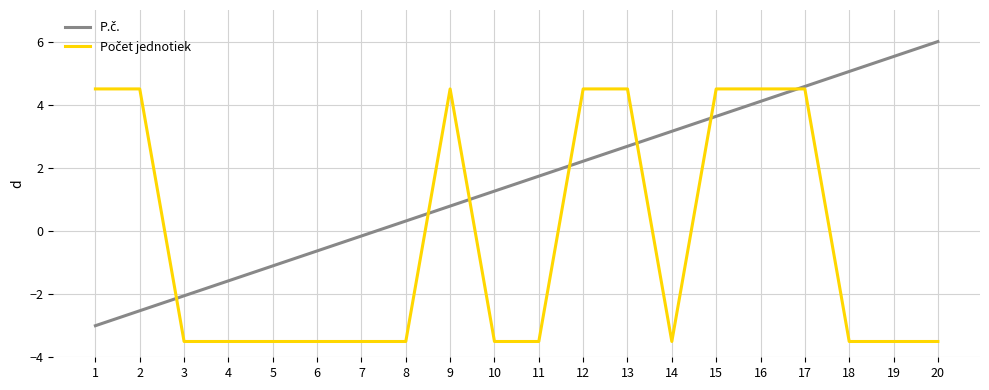

At which category is the sum across all series the highest?

17